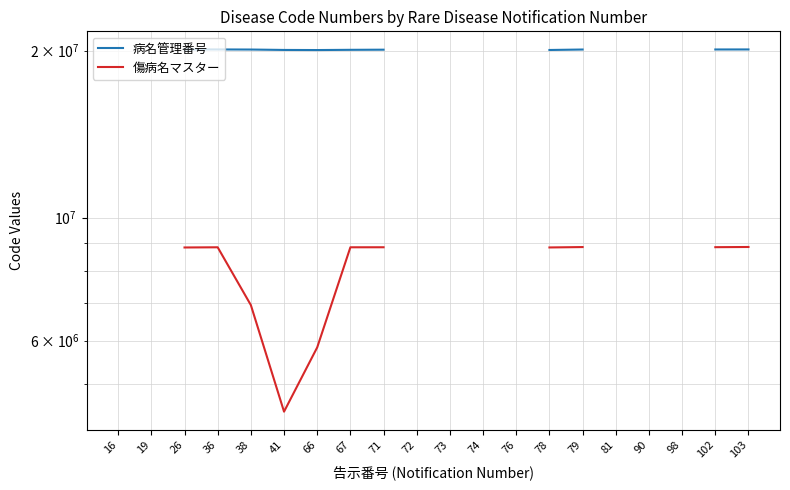

Between 38 and 36, which is larger?

36